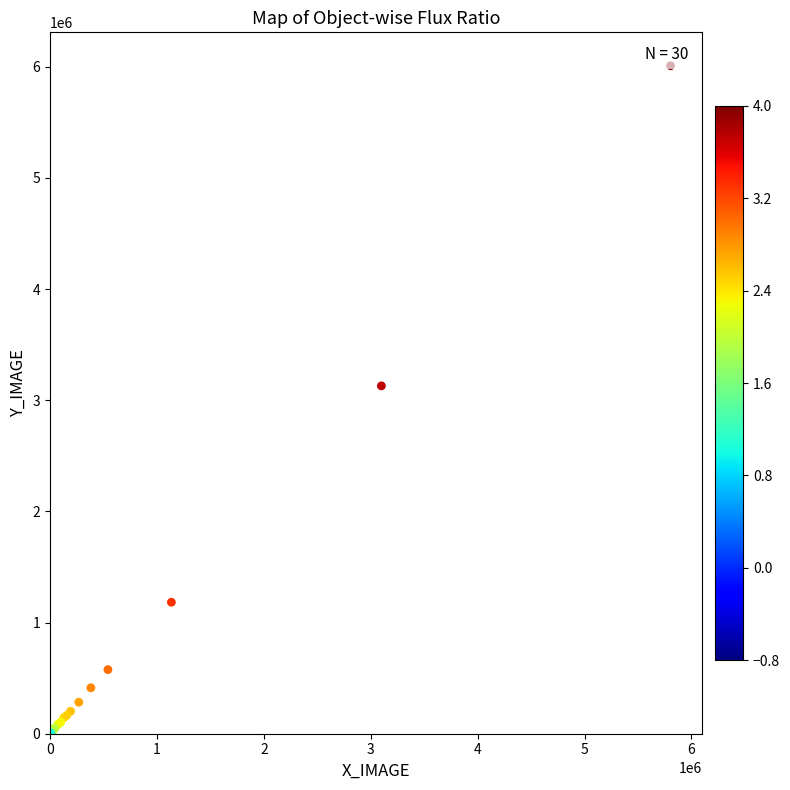

What Y value in the scatter plot is closest to 3004121?

3128600